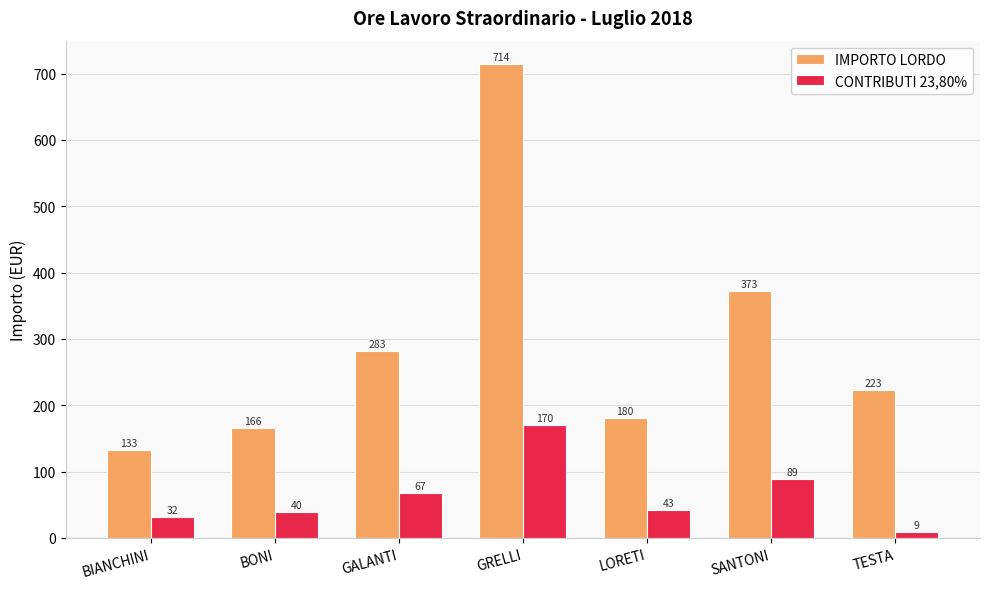

Which category has the highest value in the IMPORTO LORDO series?

GRELLI